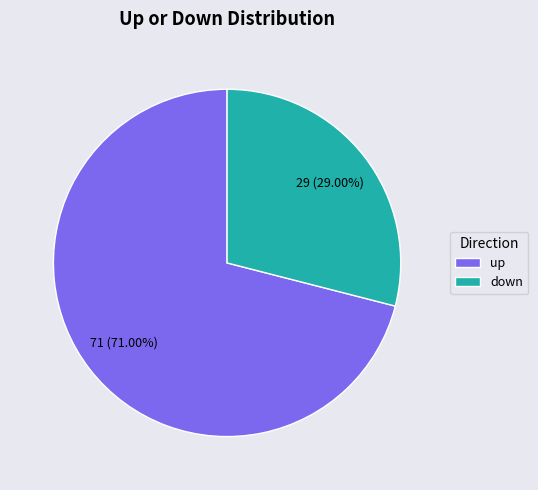

How many segments does this pie chart have?

2